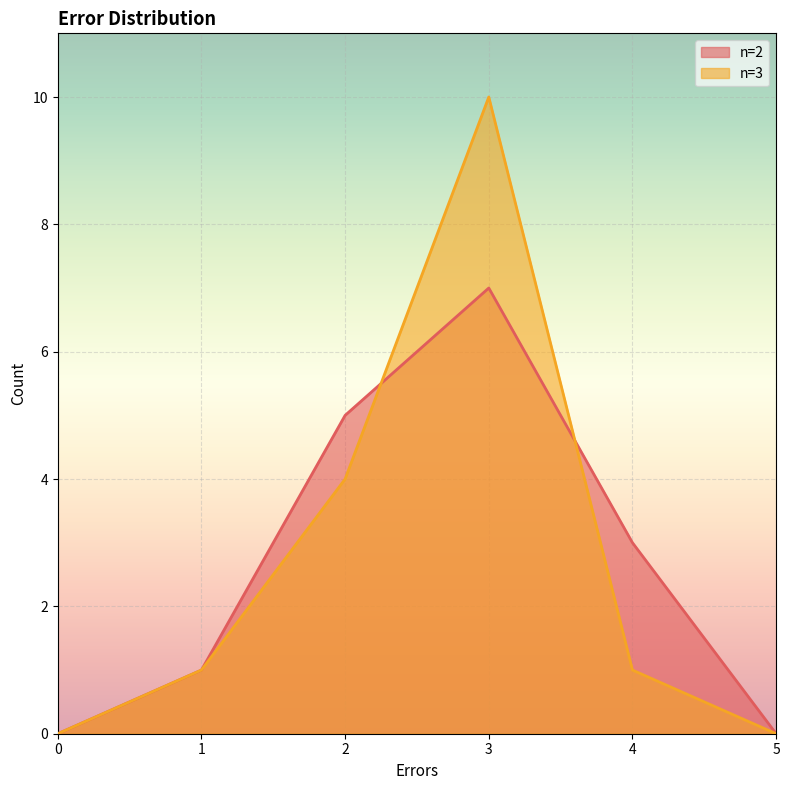

Which series has the largest range (max minus min)?

n=3